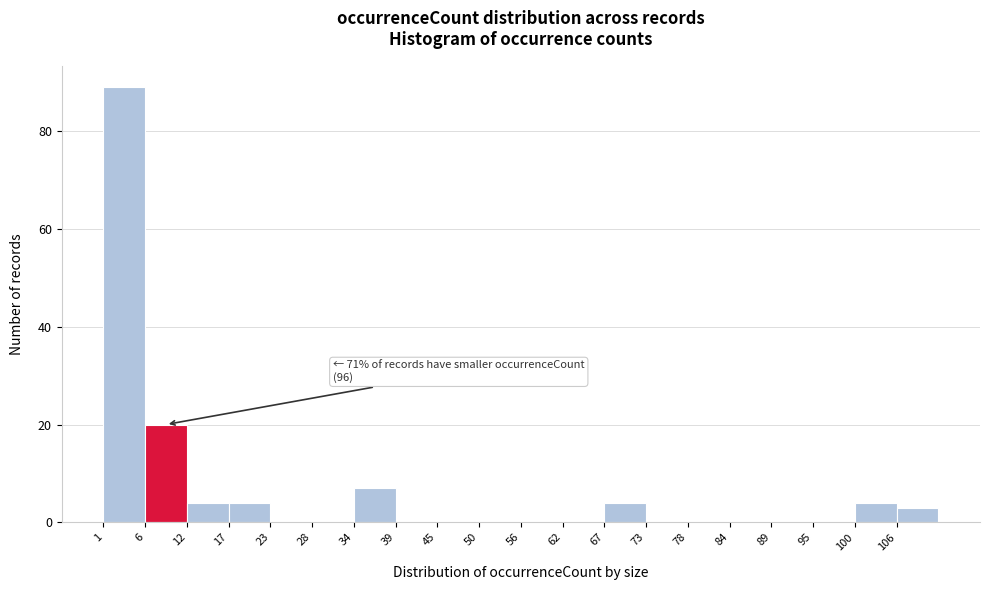

Which range on the x-axis has the tallest bar?

1 to 7